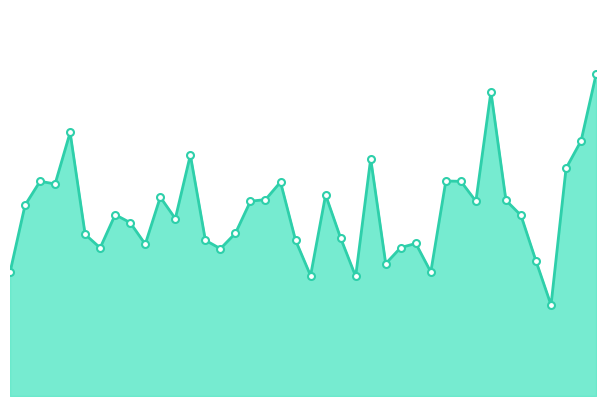

What is the minimum value shown in the chart?

6.2